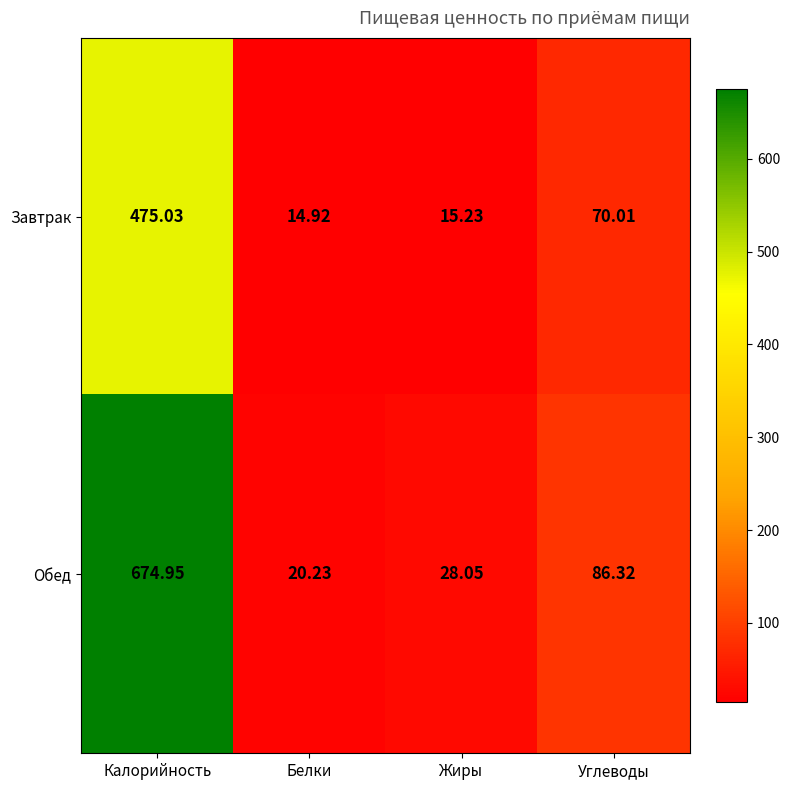

At which category is the sum across all series the highest?

Калорийность